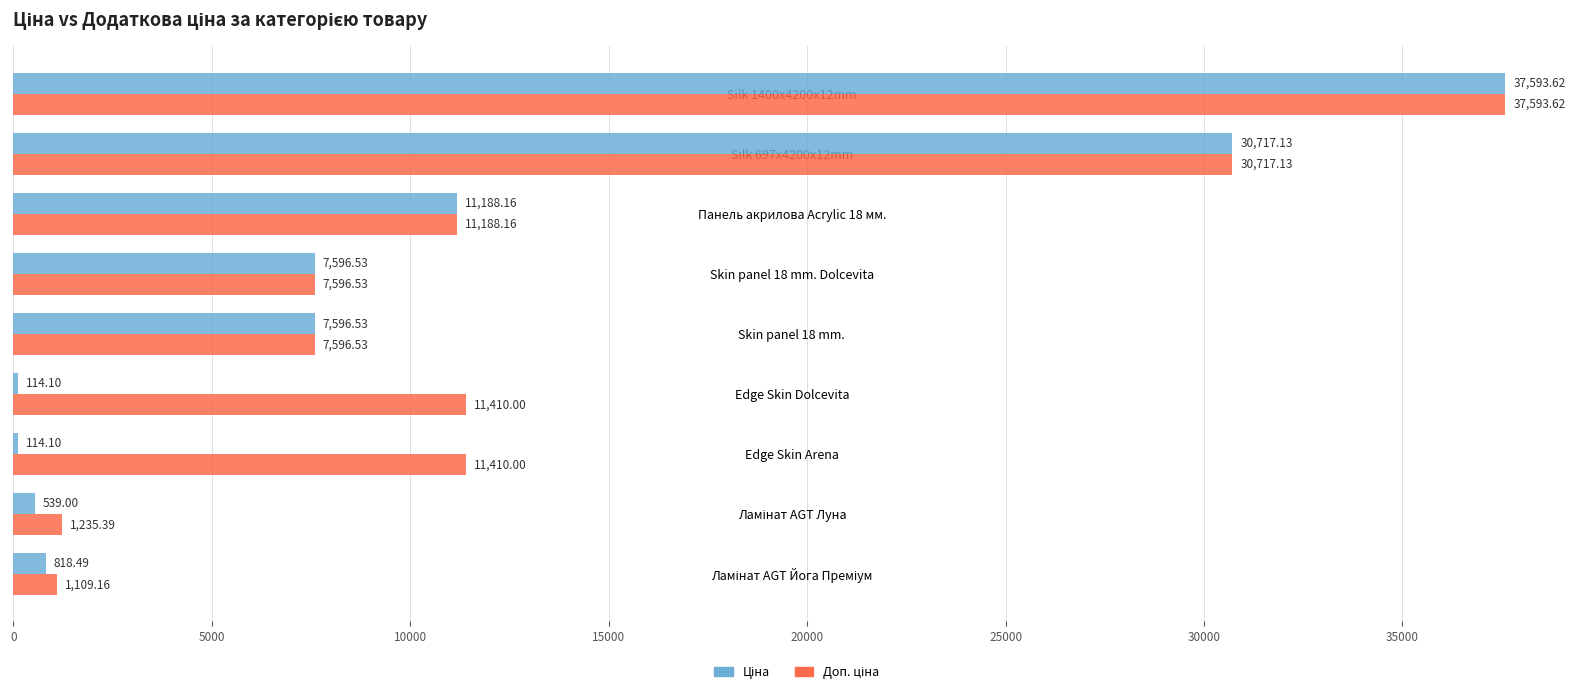

What is the total value across all series at Skin panel 18 mm.?

15193.1